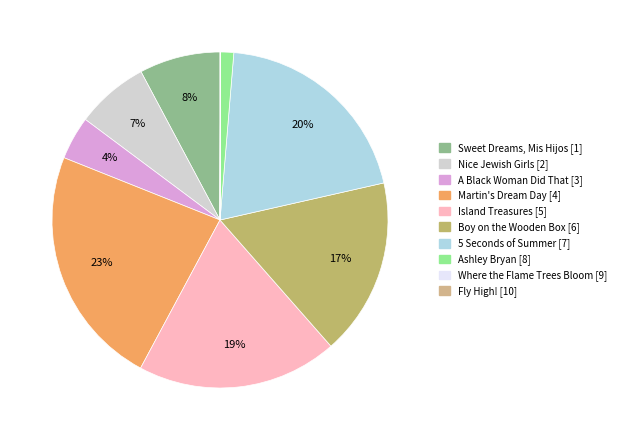

What is the ratio of the value at Nice Jewish Girls to the value at Martin's Dream Day?

0.3